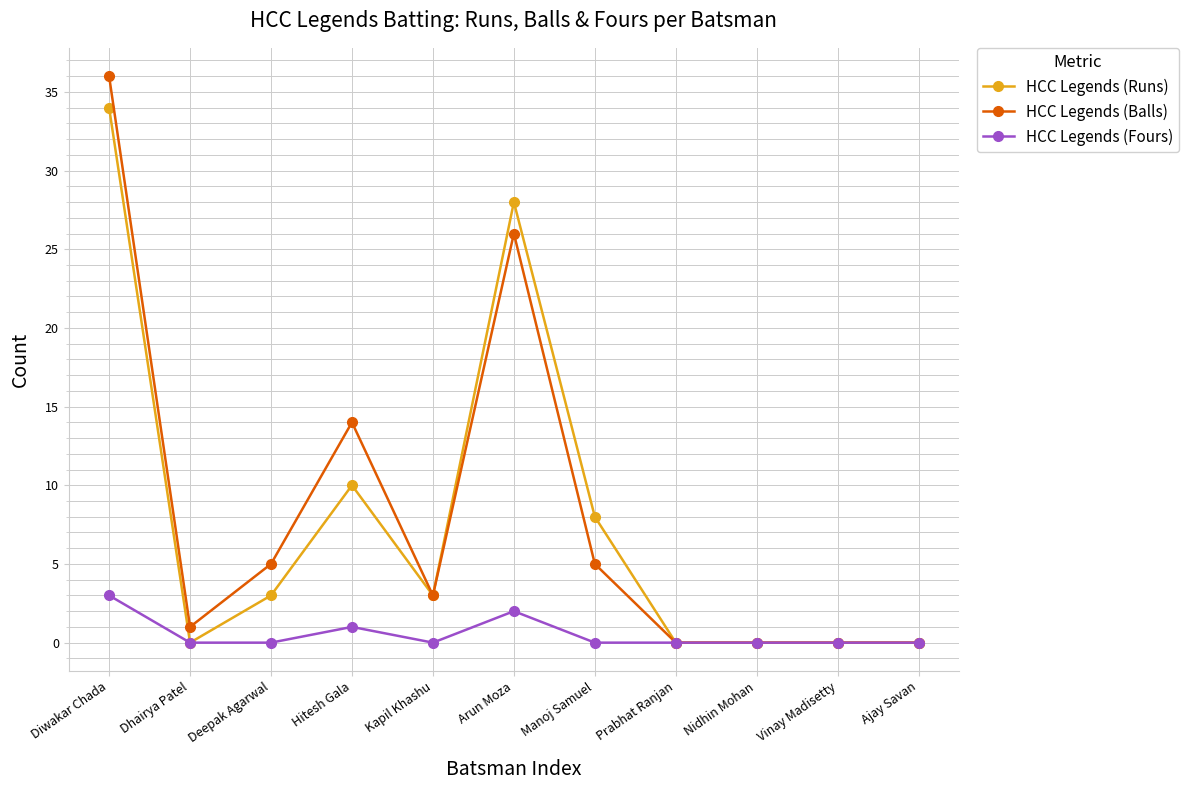

What position from the right is Vinay Madisetty?

2